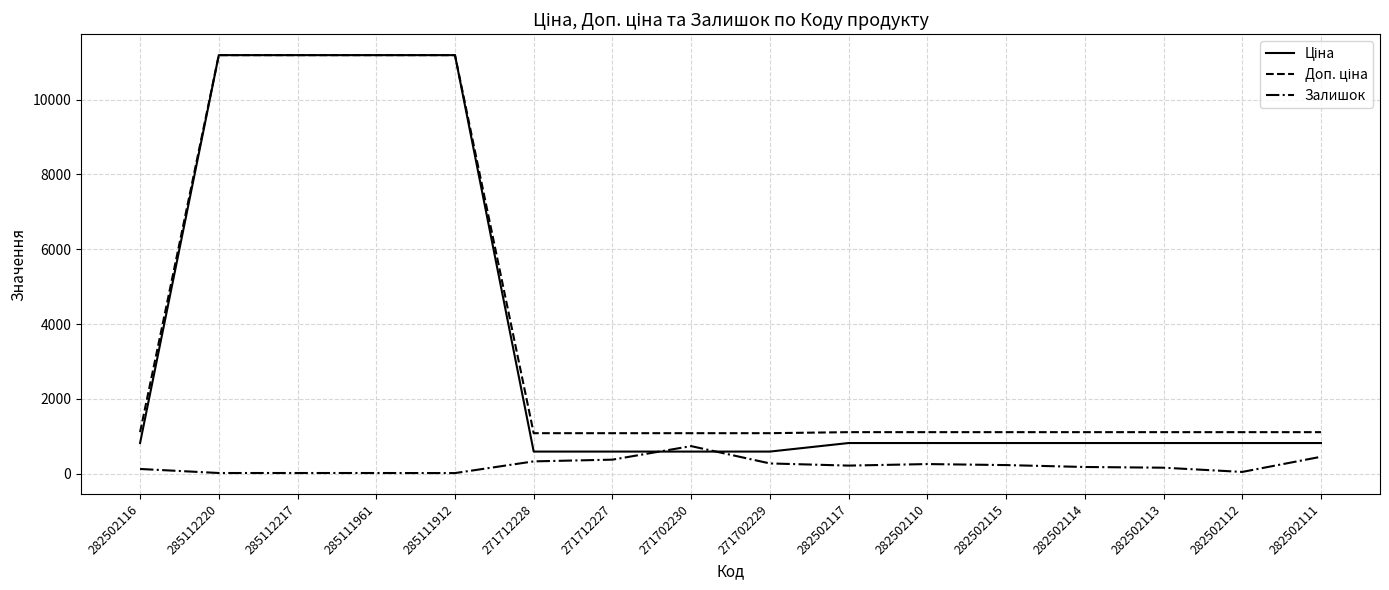

What is the total value across all series at 271702230?

2407.6